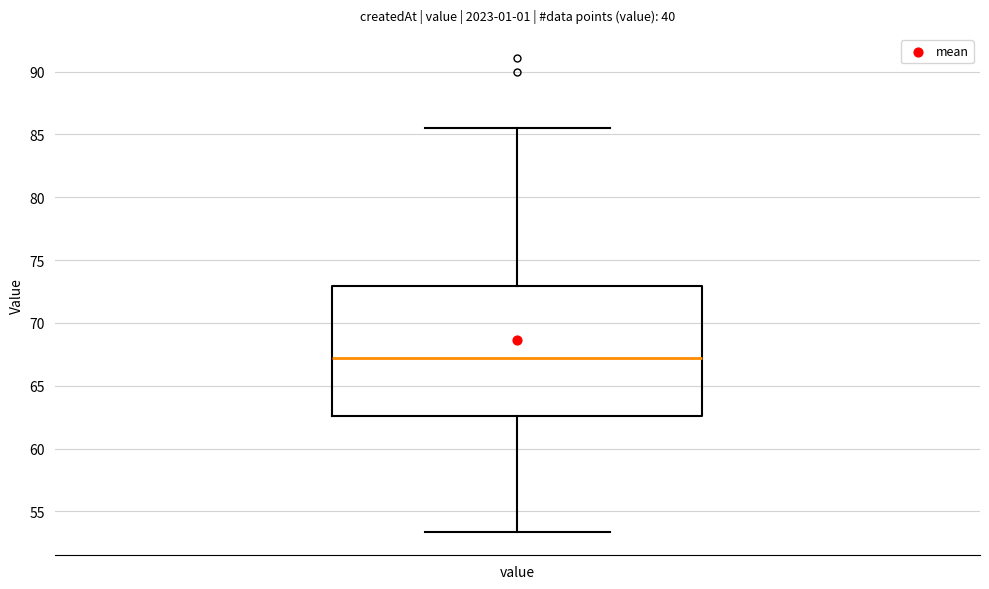

Transcribe this box plot: give where the median line is, the range the box spans, and where the two whiskers end, as read against the y-axis. The values are not printed on the chart, so give them approximately, as read against the axis.

median 67.0, box 62.5 to 73.0, whiskers 53.5 to 85.5